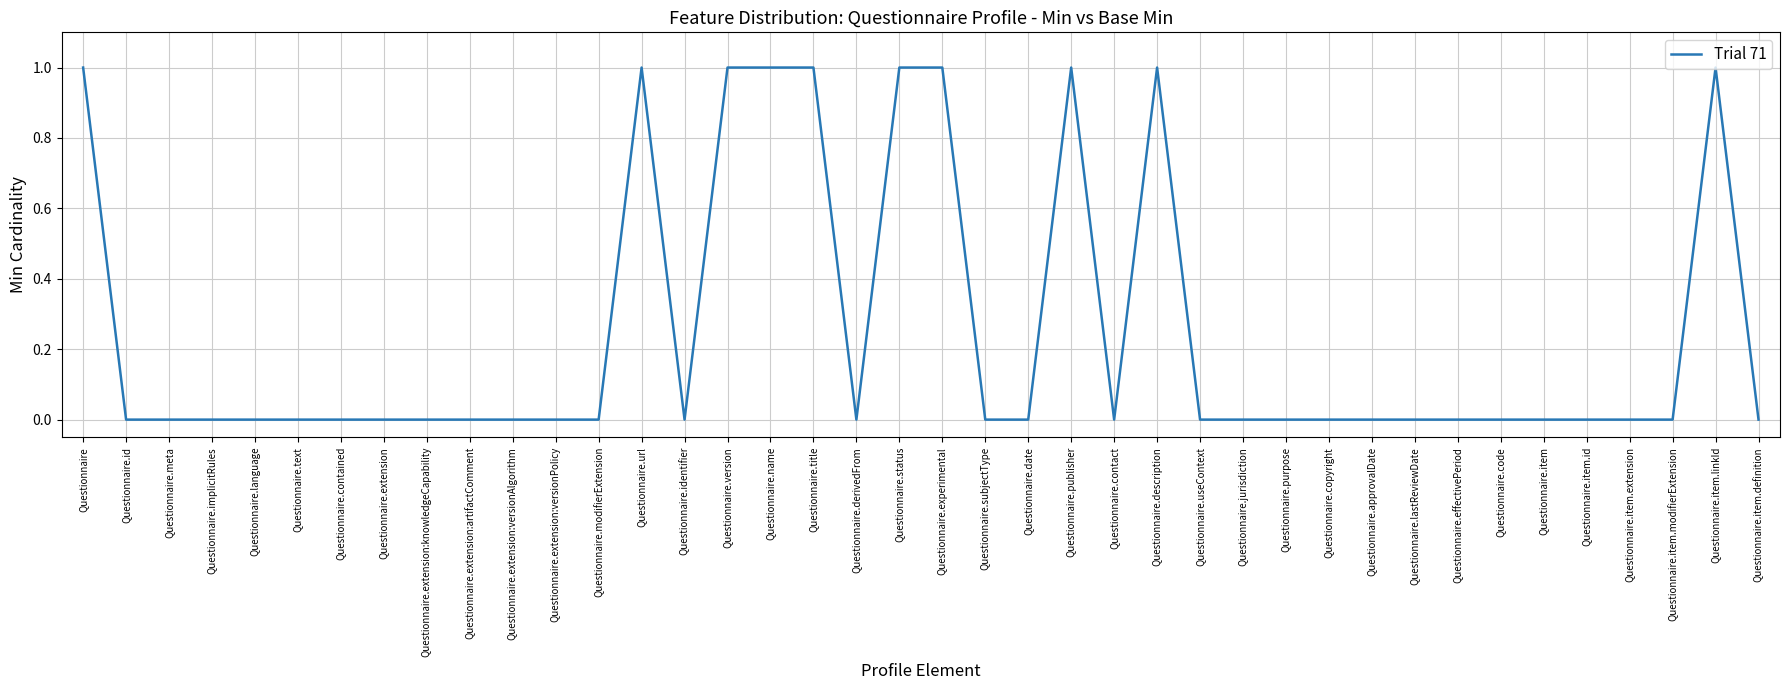

What position from the right is Questionnaire.contained?

34